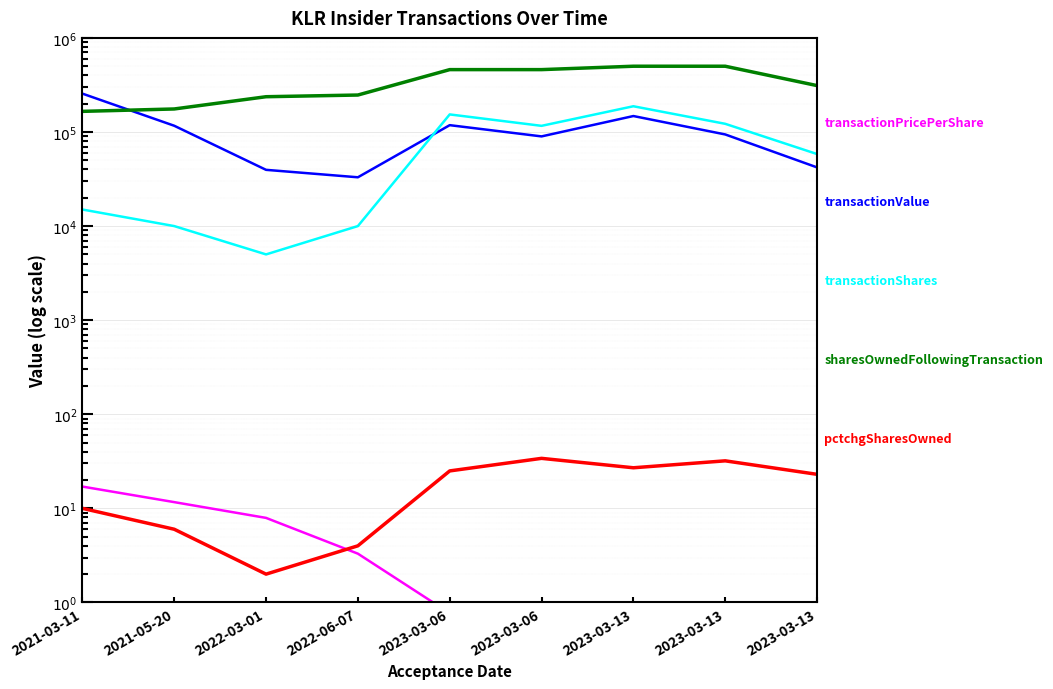

True or false: transactionShares and sharesOwnedFollowingTransaction intersect in this chart.

False